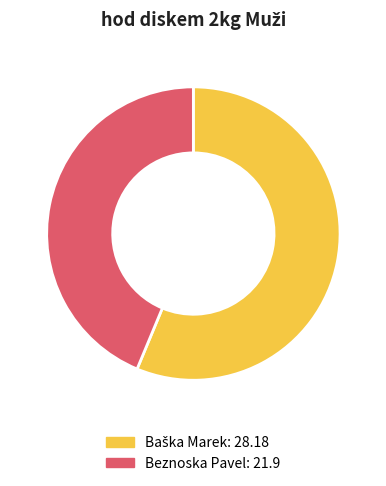

Which category has the smallest portion of the pie?

Beznoska Pavel